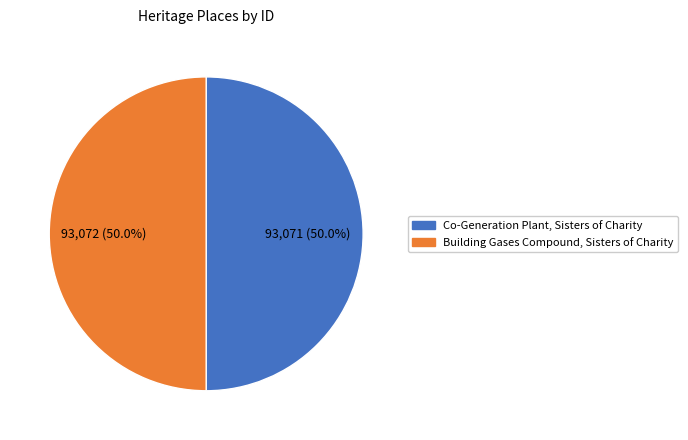

What portion of the pie excludes Co-Generation Plant, Sisters of Charity?

50.0%